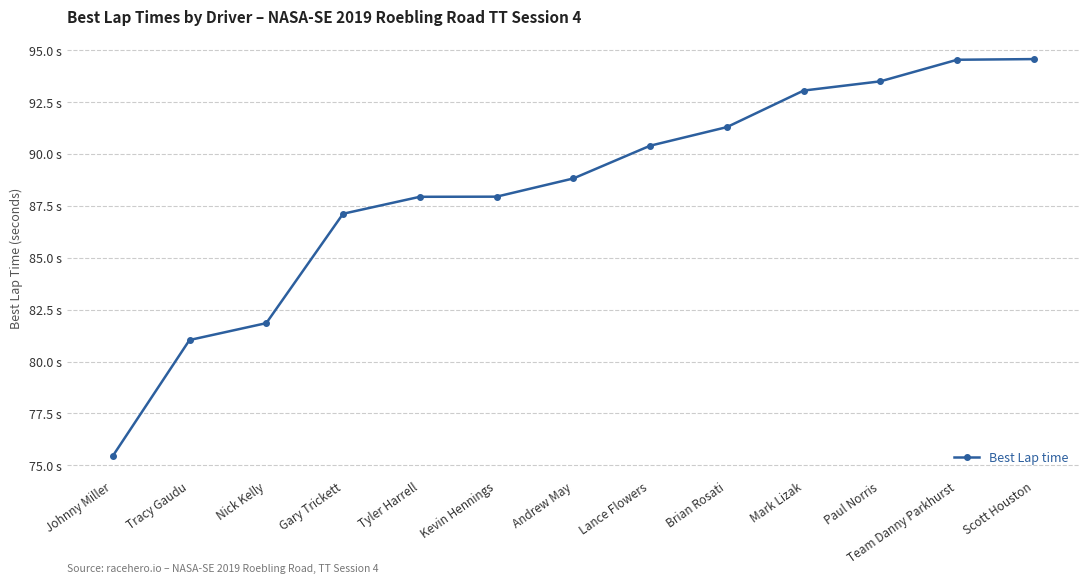

Reading left to right, what are all the values shown in this chart?

75.4	81.0	81.8	87.1	87.9	87.9	88.8	90.4	91.3	93.1	93.5	94.5	94.6